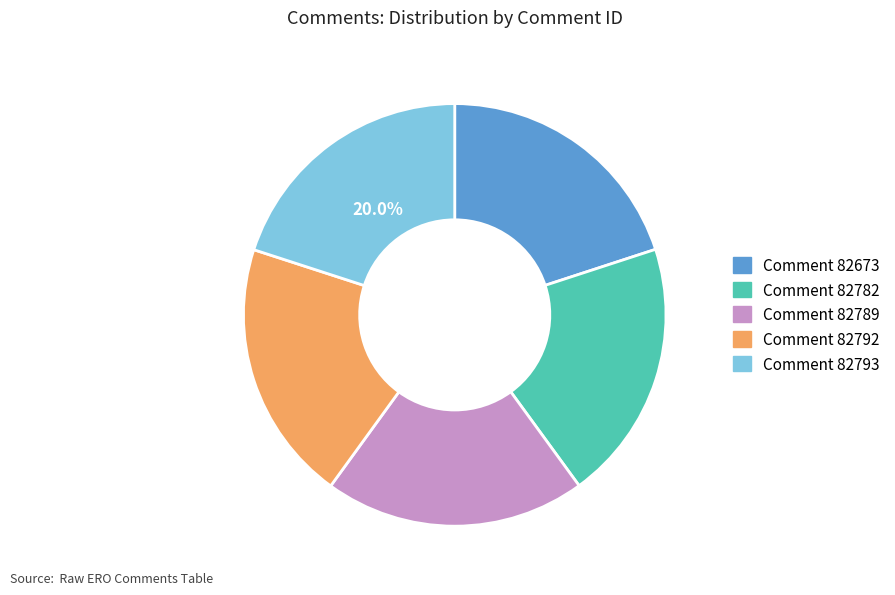

How many slices are in this pie chart?

5